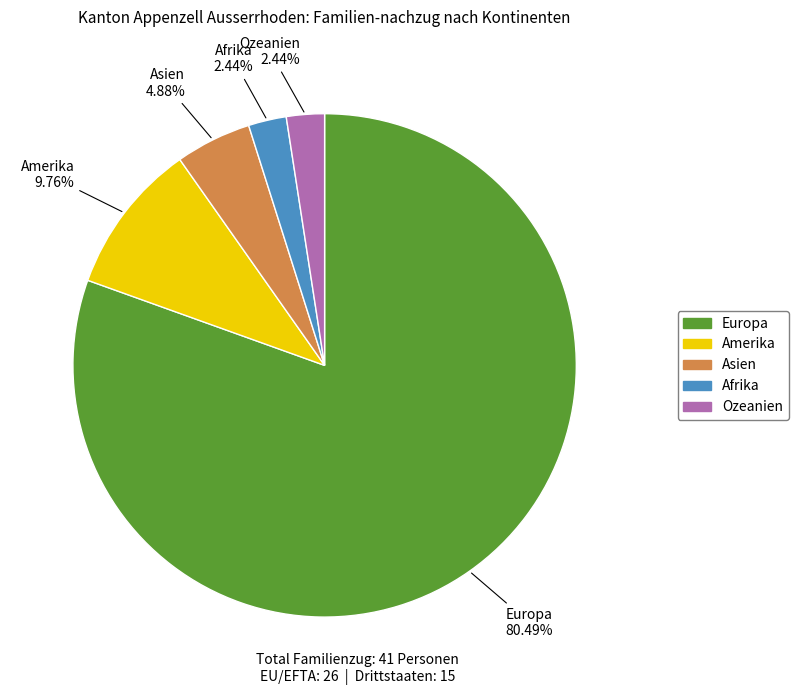

How much of the chart is everything except Europa?

19.5%